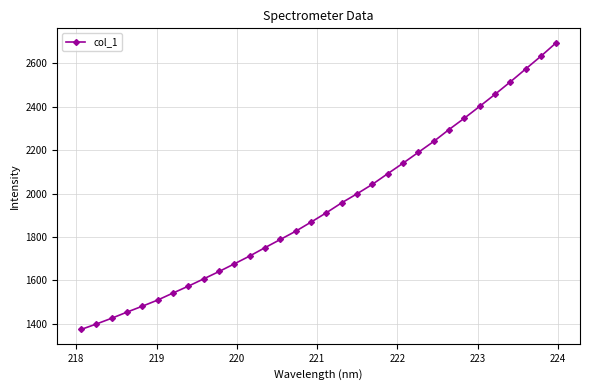

Reading left to right, extract all data points from this chart.

1374.9	1400.0	1426.5	1454.8	1482.0	1510.2	1542.6	1574.2	1607.7	1641.5	1676.8	1712.8	1751.4	1788.9	1826.8	1868.7	1911.8	1957.5	1998.9	2042.4	2091.3	2139.7	2189.6	2239.5	2294.3	2346.4	2400.8	2456.1	2513.2	2572.4	2631.4	2693.6